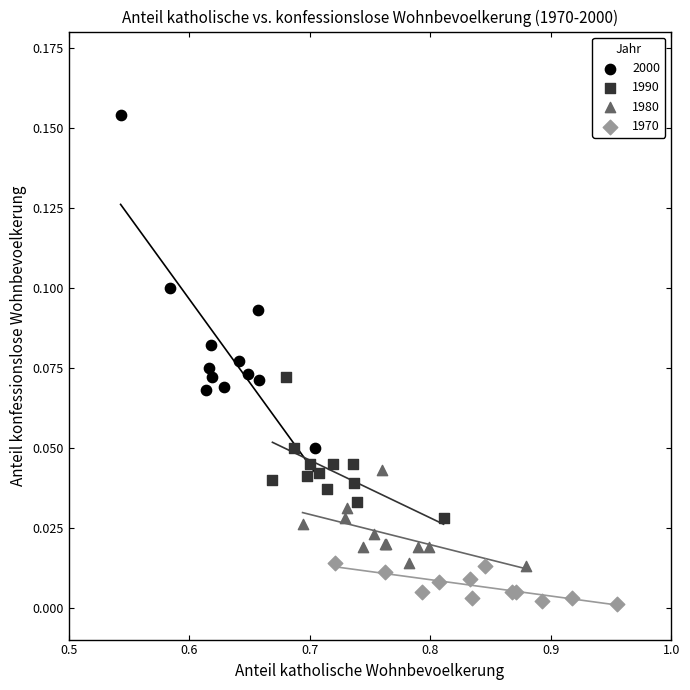

Which series contains the lowest Y value?

1970